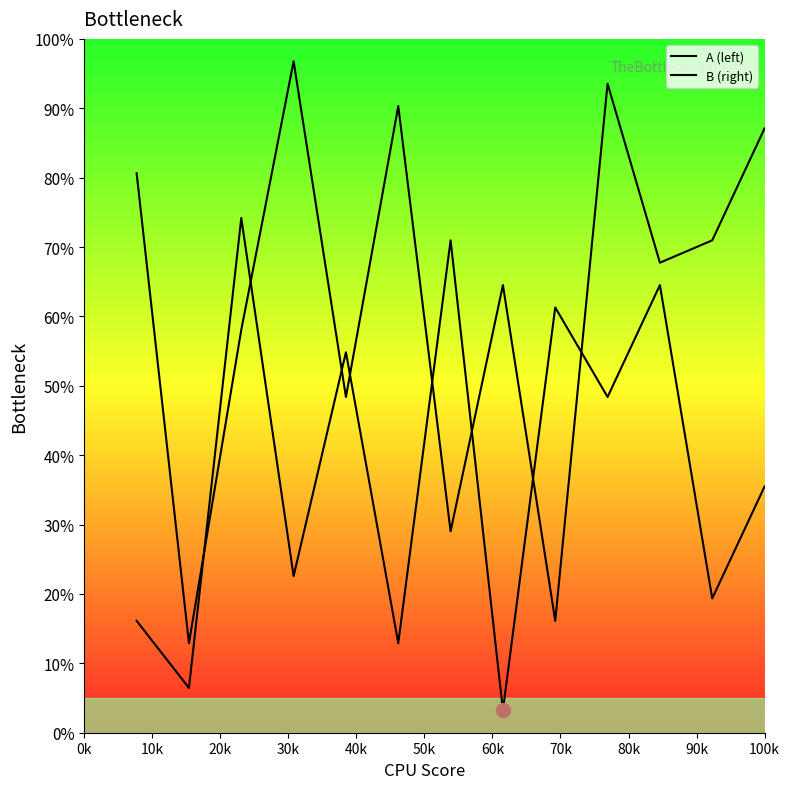

How many lines are shown in the chart?

2